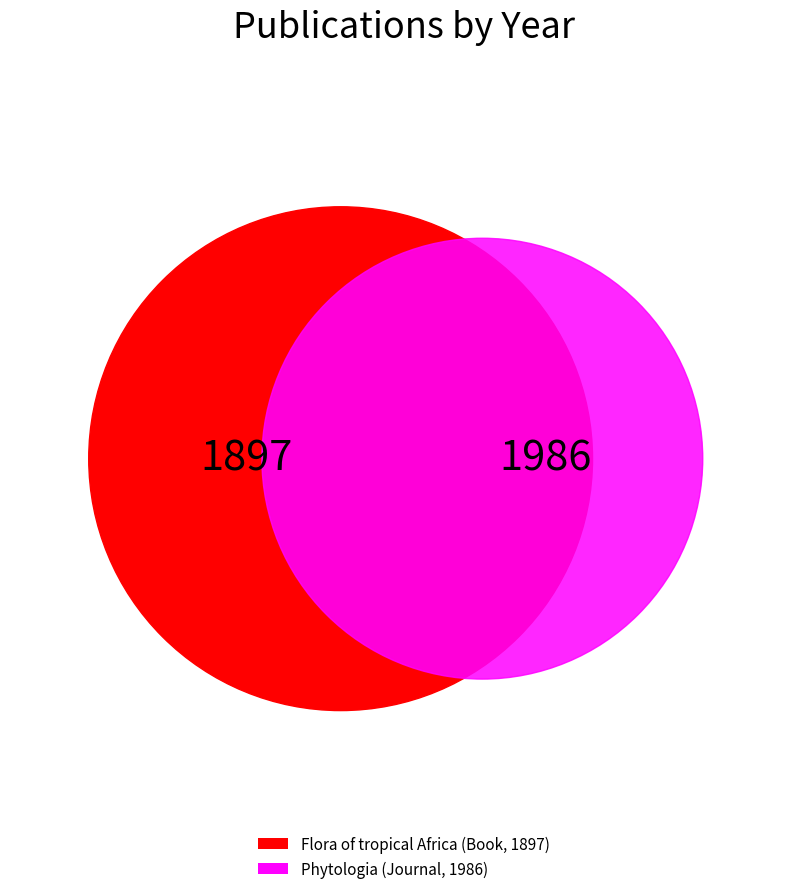

To the nearest percent, what percentage of the pie is Phytologia (Journal, 1986)?

51%